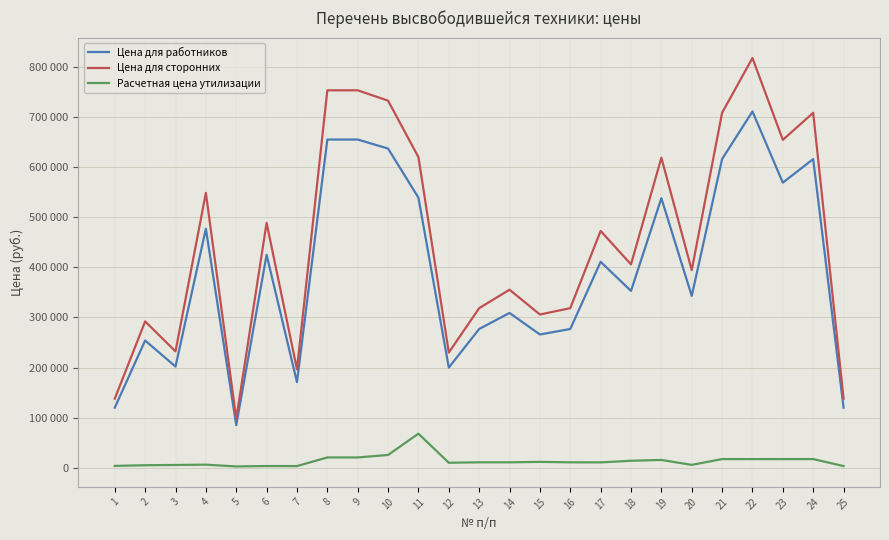

True or false: Цена для сторонних and Цена для работников intersect in this chart.

False